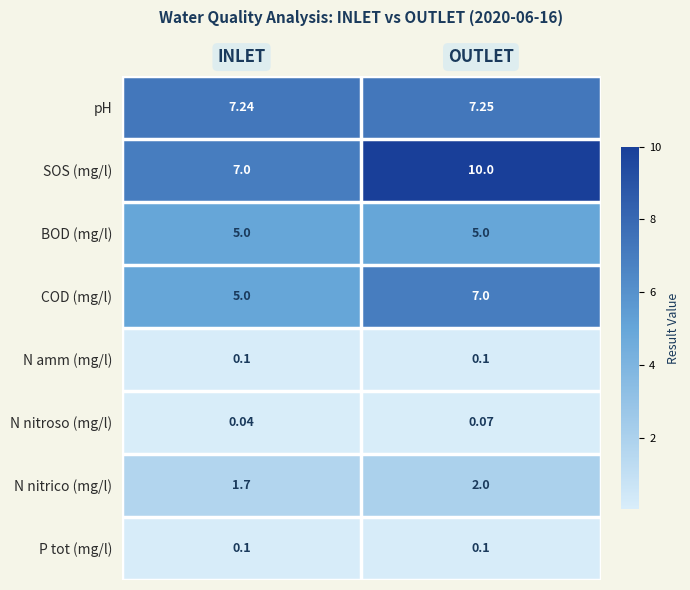

What is the total value across all series at INLET?

26.2